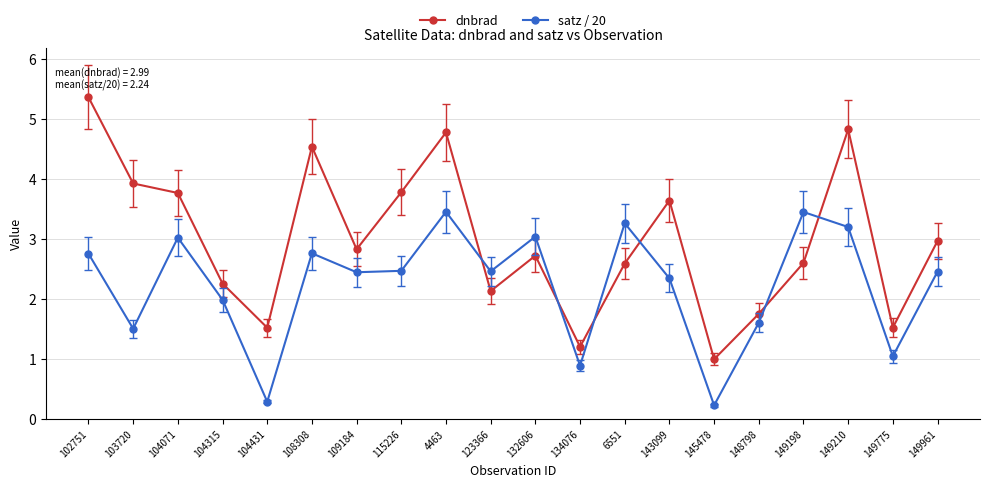

Reading left to right, transcribe all the data shown in this chart.

dnbrad: 102751=5.4	103720=3.9	104071=3.8	104315=2.3	104431=1.5	108308=4.5	109184=2.8	115226=3.8	4463=4.8	123366=2.1	132606=2.7	134076=1.2	6551=2.6	143099=3.6	145478=1.0	148798=1.8	149198=2.6	149210=4.8	149775=1.5	149961=3.0
satz / 20: 102751=2.8	103720=1.5	104071=3.0	104315=2.0	104431=0.3	108308=2.8	109184=2.5	115226=2.5	4463=3.5	123366=2.5	132606=3.0	134076=0.9	6551=3.3	143099=2.3	145478=0.2	148798=1.6	149198=3.5	149210=3.2	149775=1.1	149961=2.5